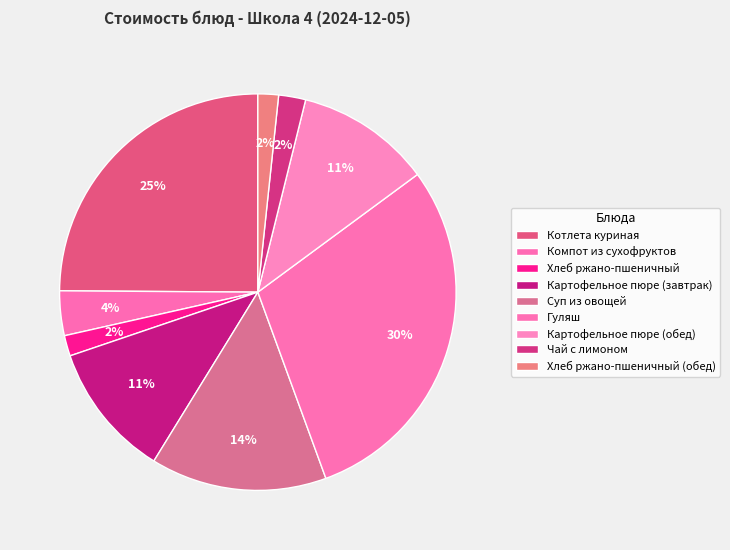

How many slices are in this pie chart?

9